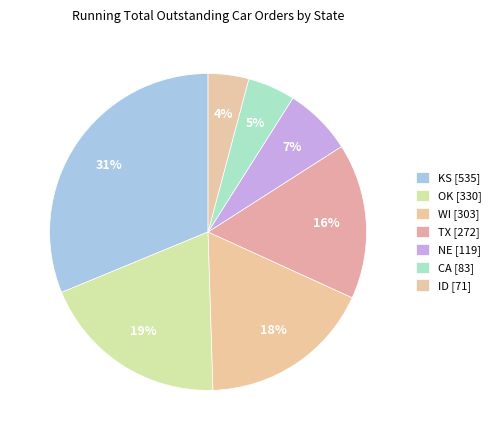

Which slice is the smallest?

ID [71]